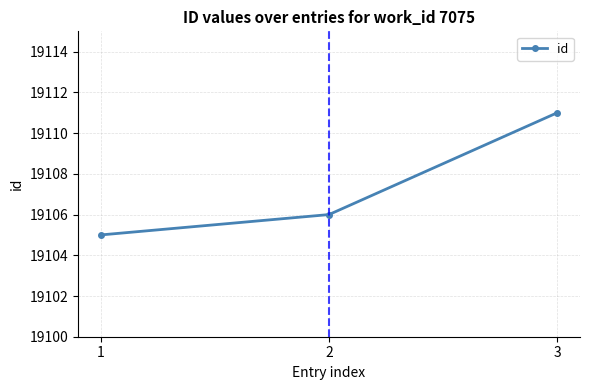

List the labels in order of value, largest first.

3, 2, 1